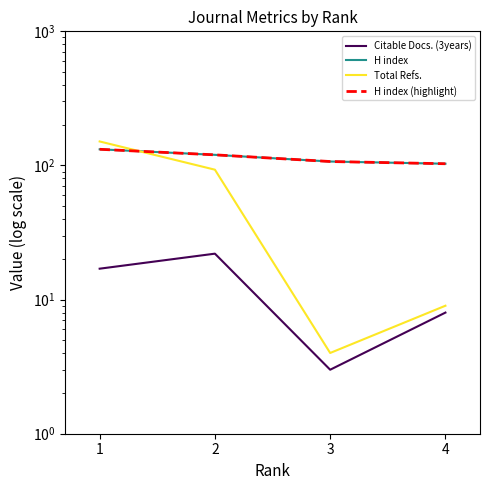

Rank the categories by Citable Docs. (3years) value from highest to lowest.

2, 1, 4, 3